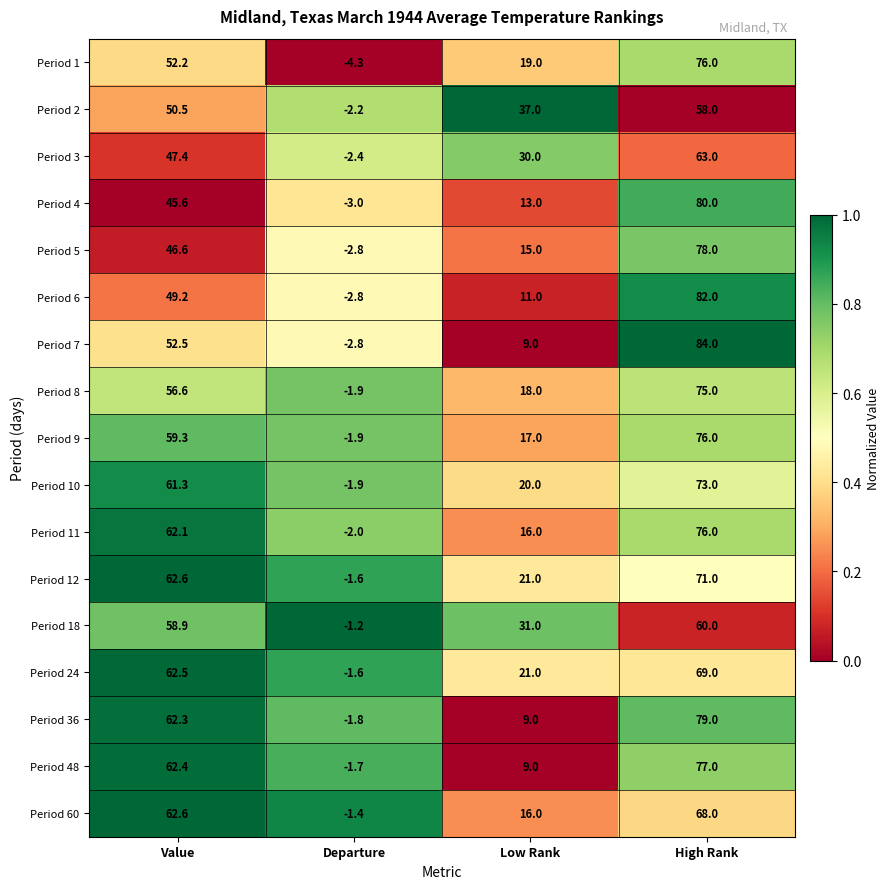

What is the difference between the maximum and minimum values in the Period 3 series?

65.4